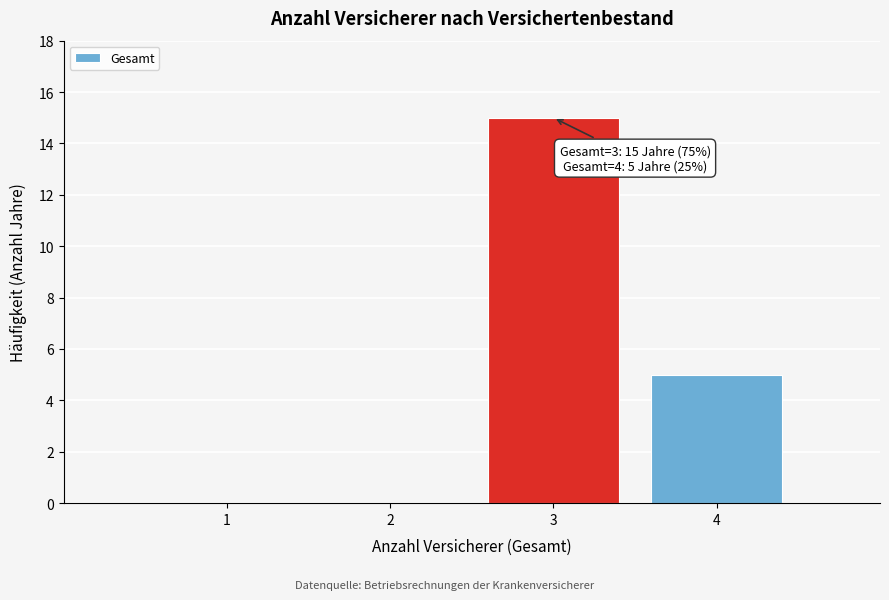

Reading left to right, extract all data points from this chart.

1=0	2=0	3=15	4=5